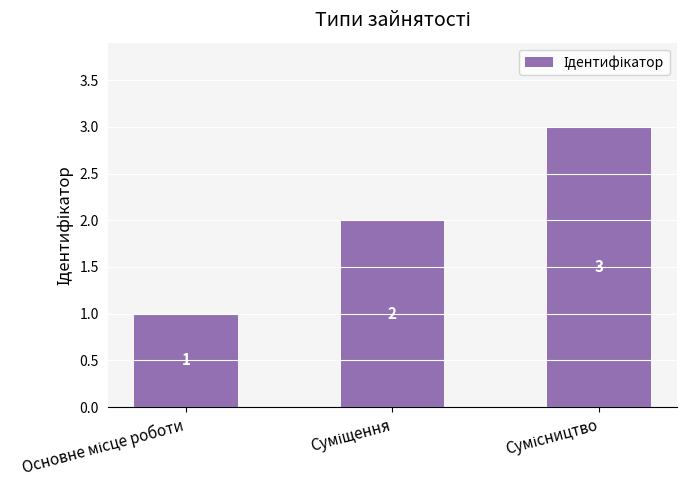

How many values are between 1 and 3?

3